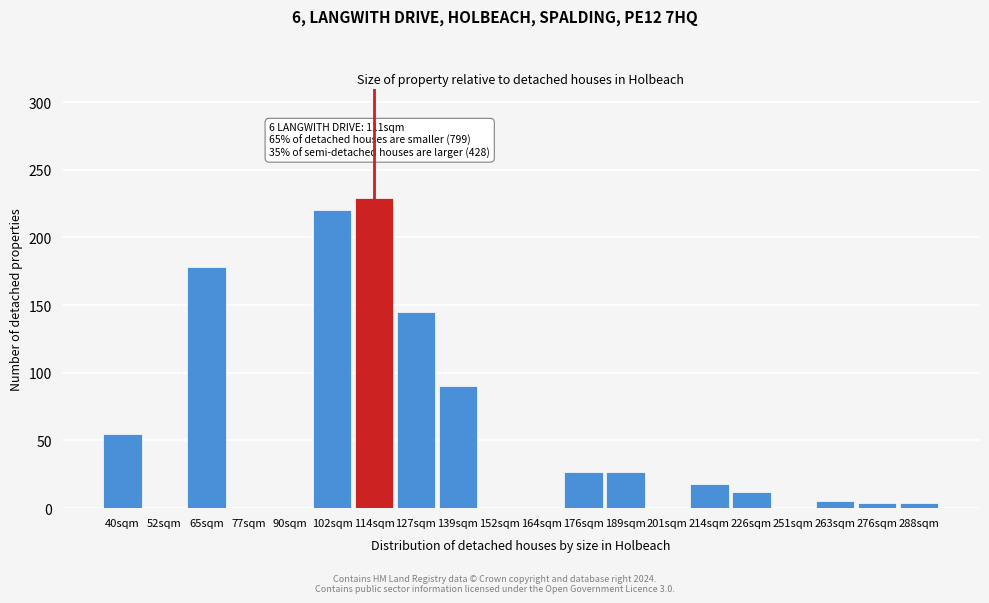

What is the change in value from 65sqm to 102sqm?

+42